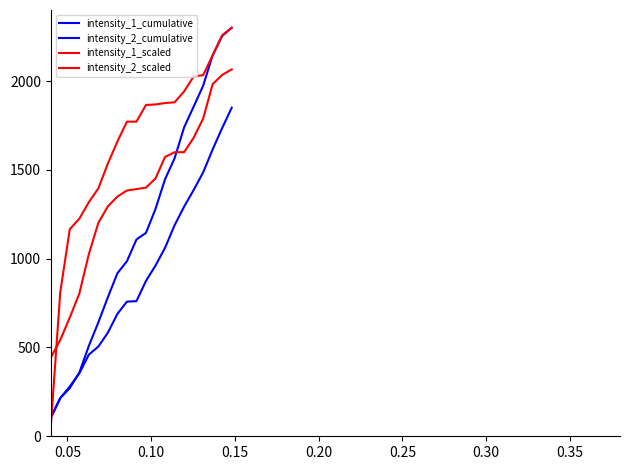

Does the chart display data point markers on the line(s)?

No